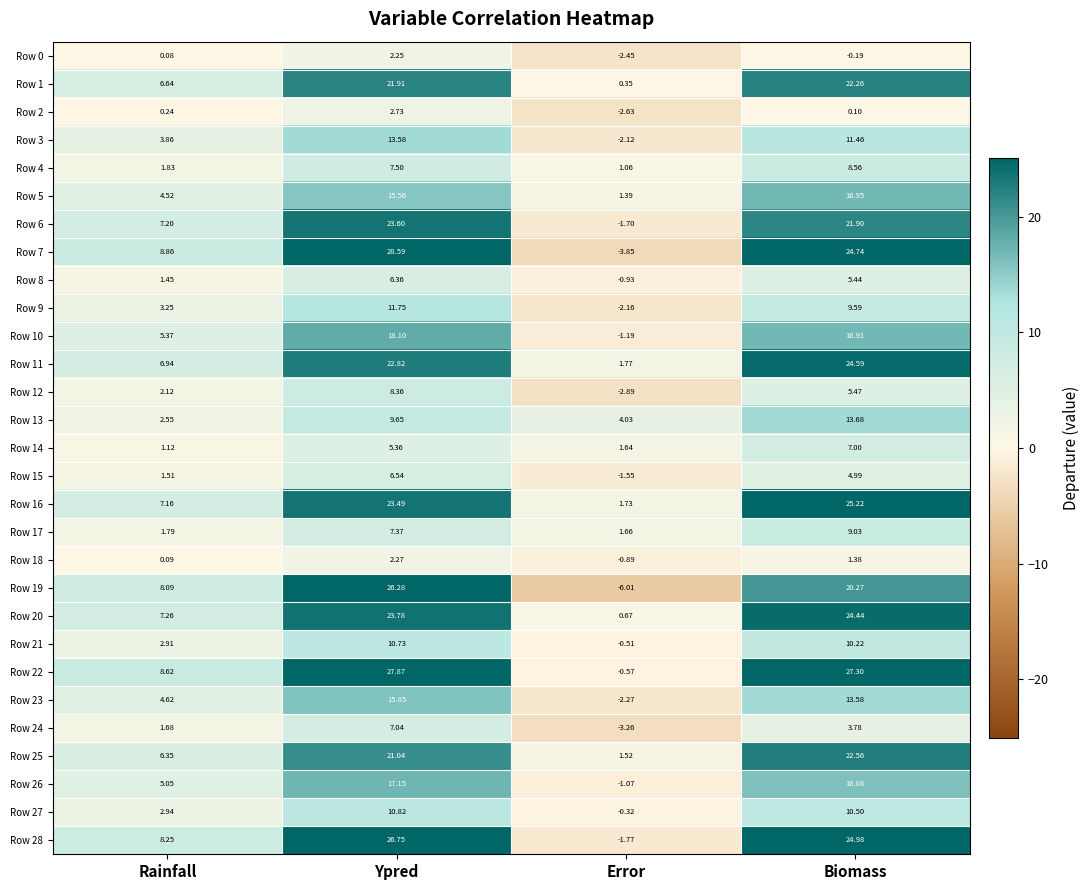

How many values in Row 6 are above zero?

3